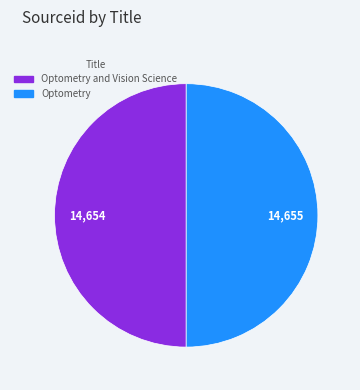

How many segments does this pie chart have?

2